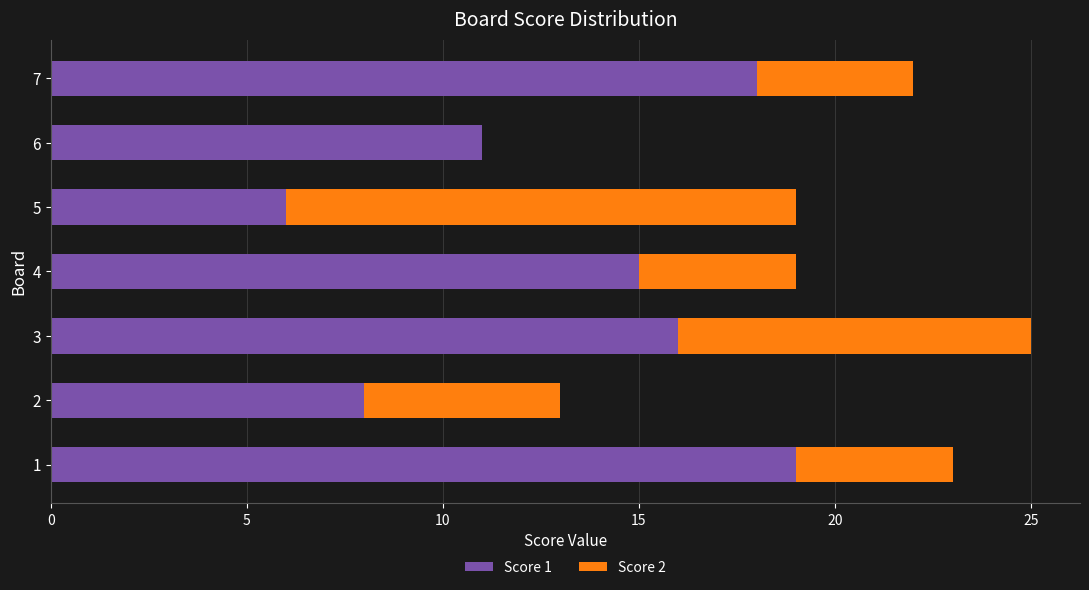

At which label is Score 1 closest to 12?

6